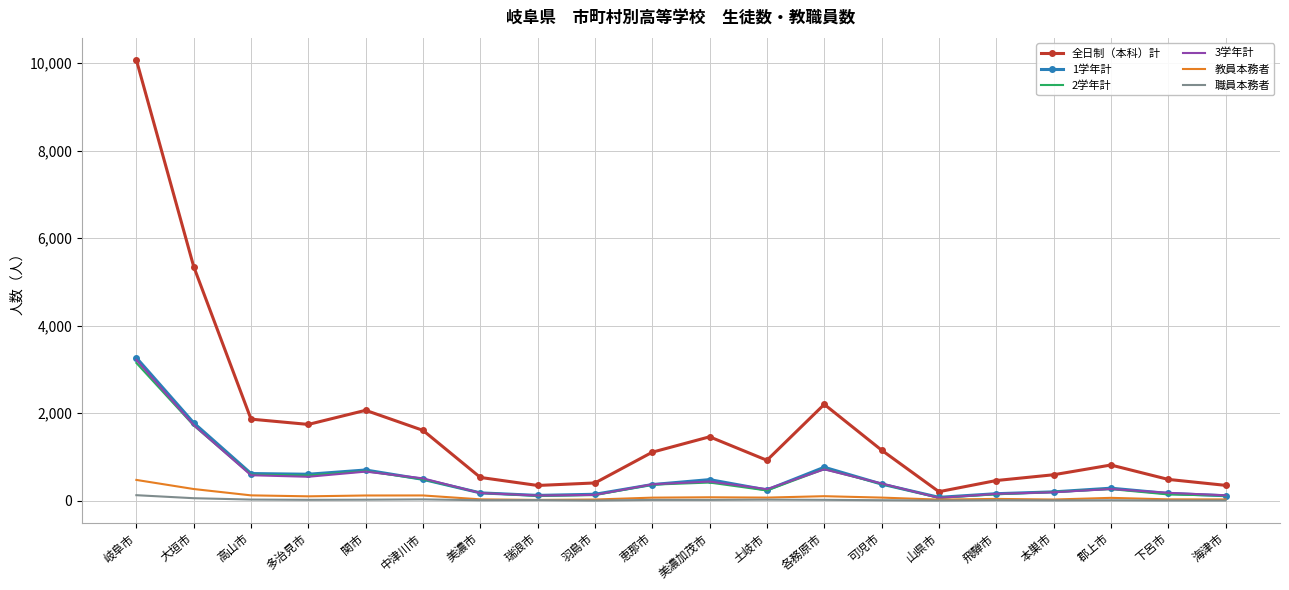

At which category is the sum across all series the highest?

岐阜市